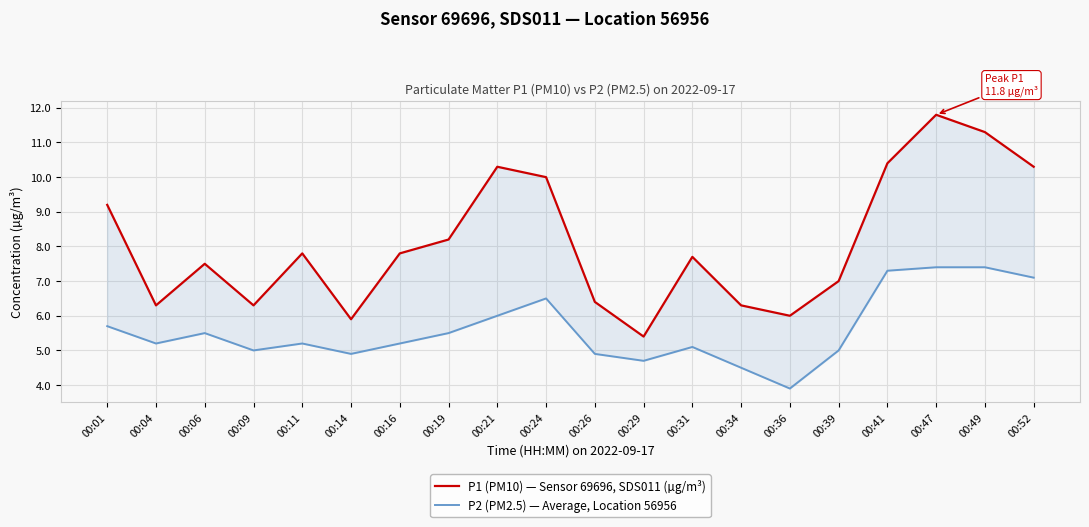

Read the P1 (PM10) — Sensor 69696, SDS011 (µg/m³) value at 00:26.

6.4